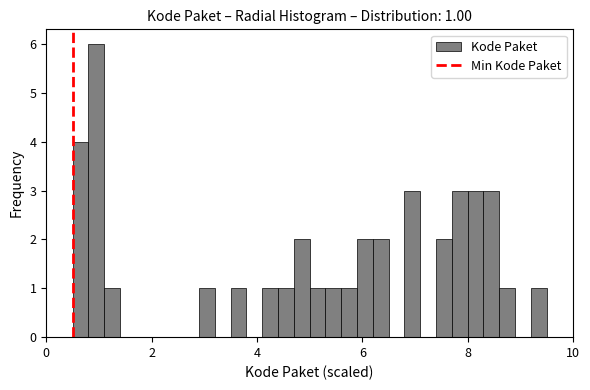

Around what value on the x-axis is the tallest bar? Give the approximate position of its centre, as read against the axis.

1.0